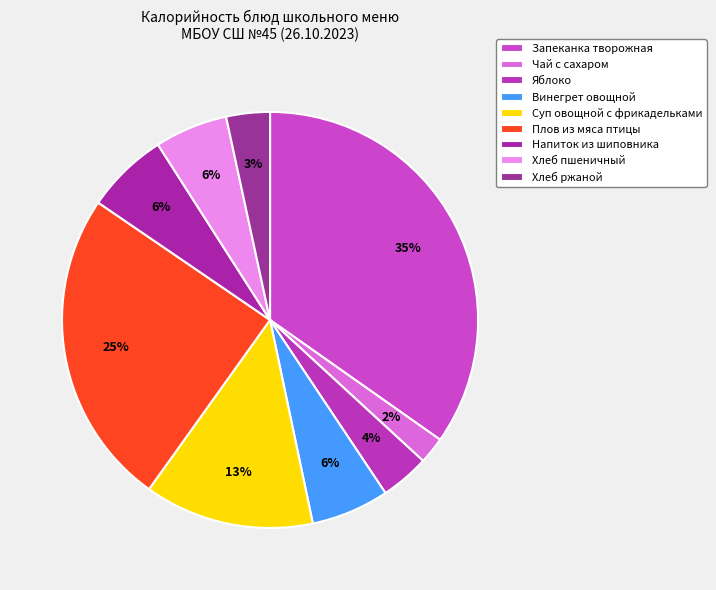

True or false: Суп овощной с фрикадельками accounts for 13% of the total.

True